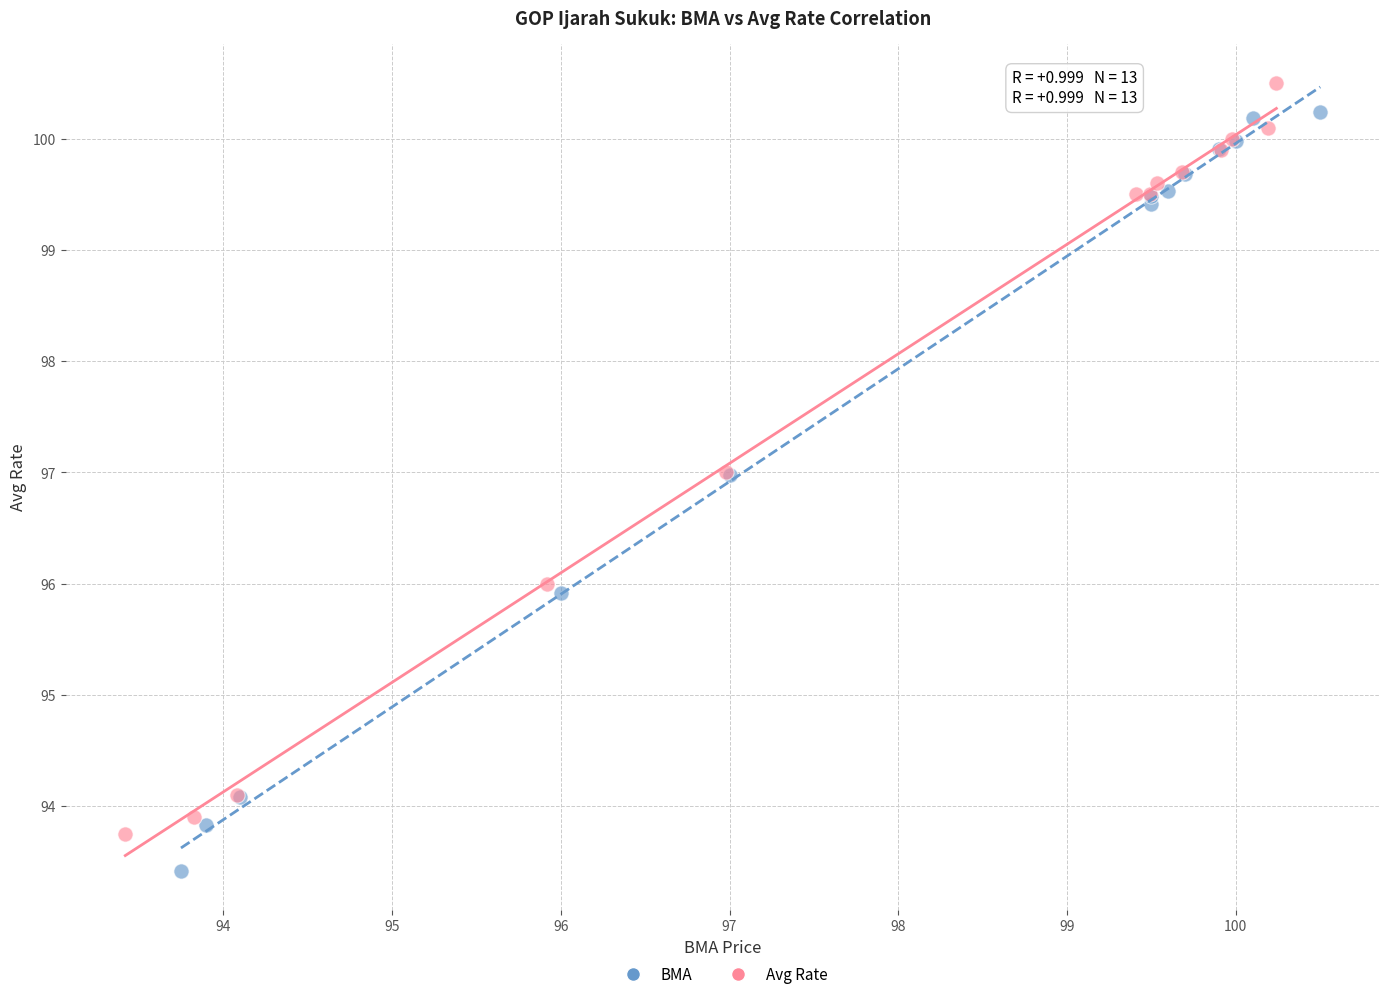

What are all the series names shown in the legend?

BMA, Avg Rate